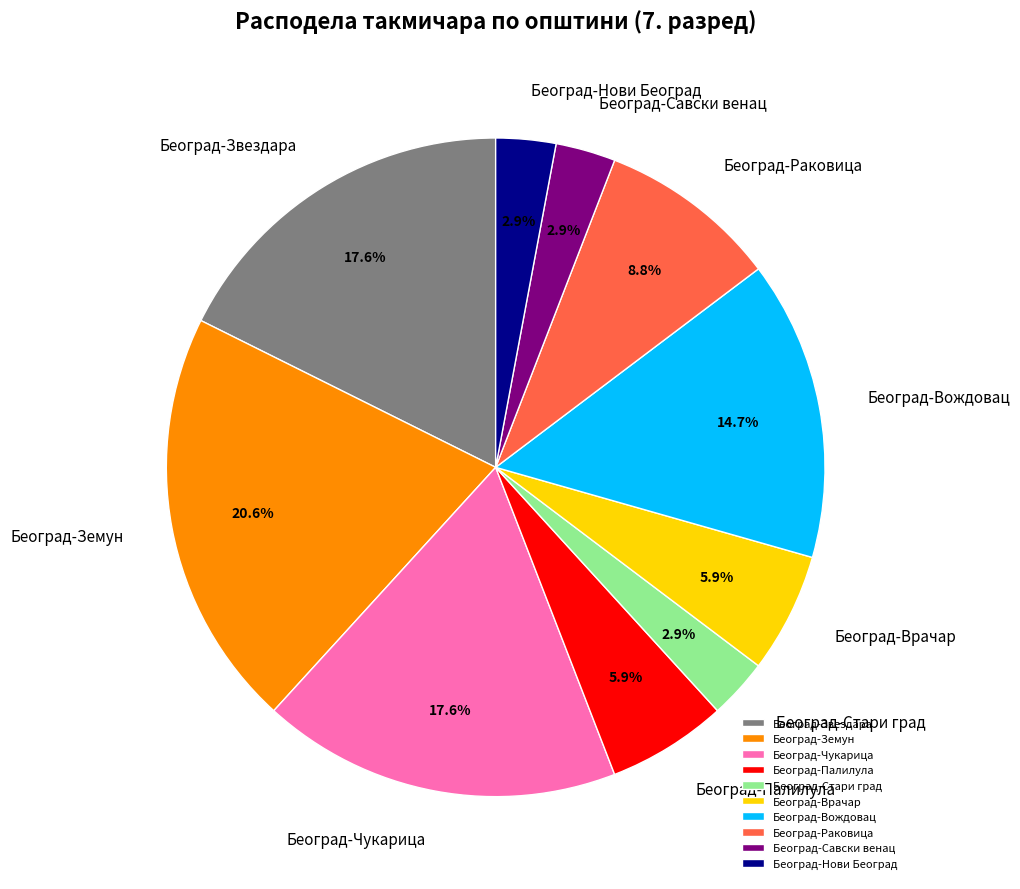

Which category has the biggest portion of the pie?

Београд-Земун